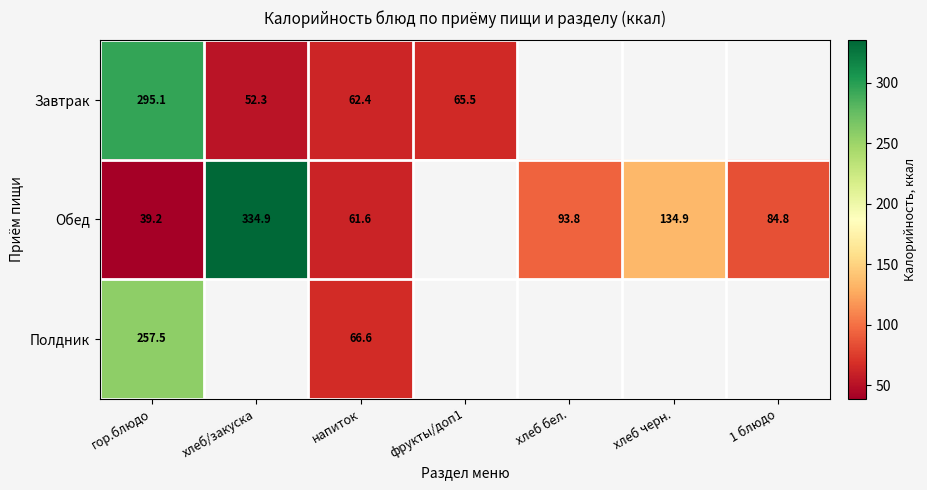

How many values in the Завтрак series are below 295?

3